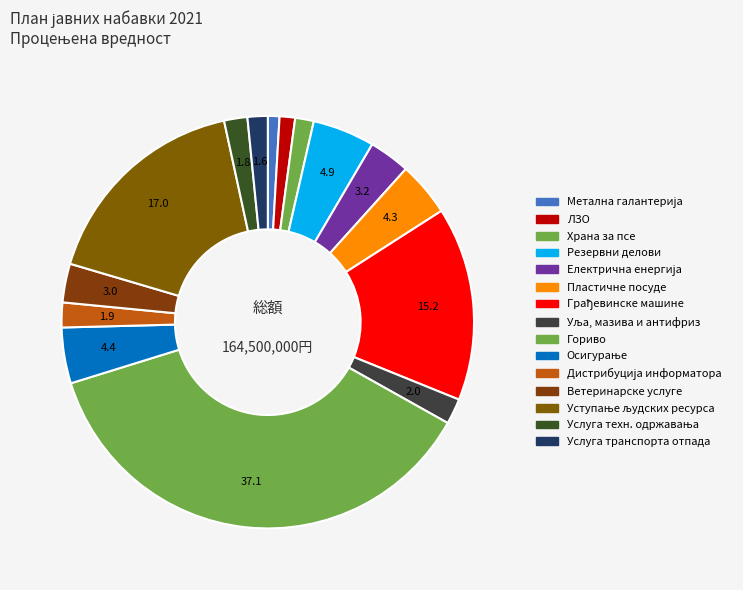

Rank the categories by value from lowest to highest.

Метална галантерија, ЛЗО, Храна за псе, Услуга транспорта отпада, Услуга техн. одржавања, Дистрибуција информатора, Уља, мазива и антифриз, Ветеринарске услуге, Електрична енергија, Пластичне посуде, Осигурање, Резервни делови, Грађевинске машине, Уступање људских ресурса, Гориво